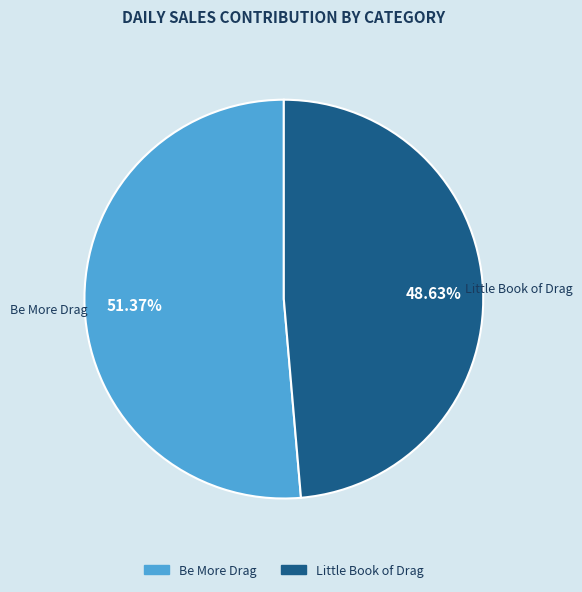

To the nearest percent, what is the combined percentage of Be More Drag and Little Book of Drag?

100%